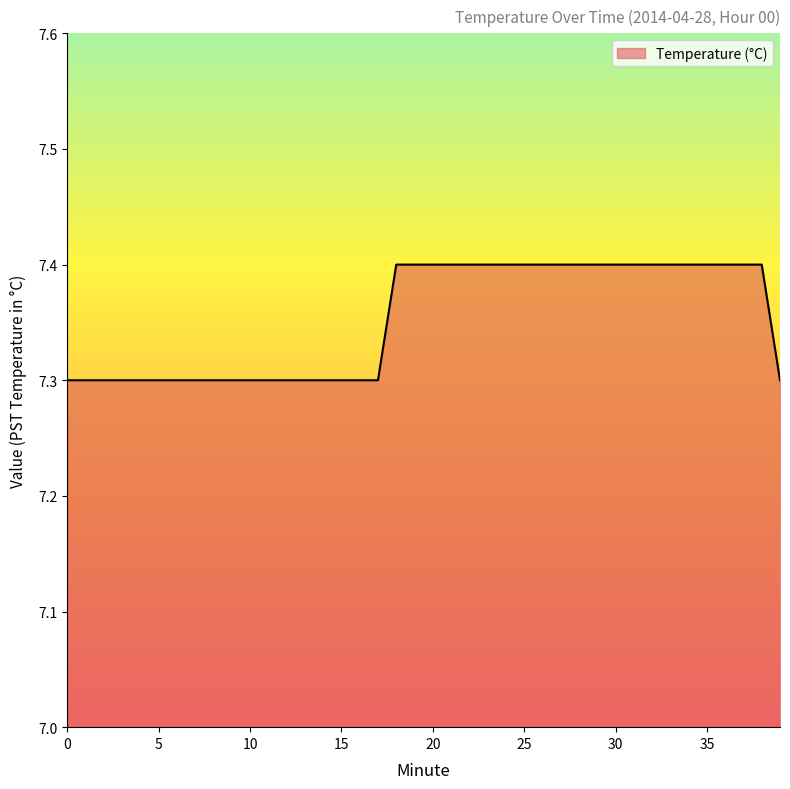

What is the minimum value shown in the chart?

7.3